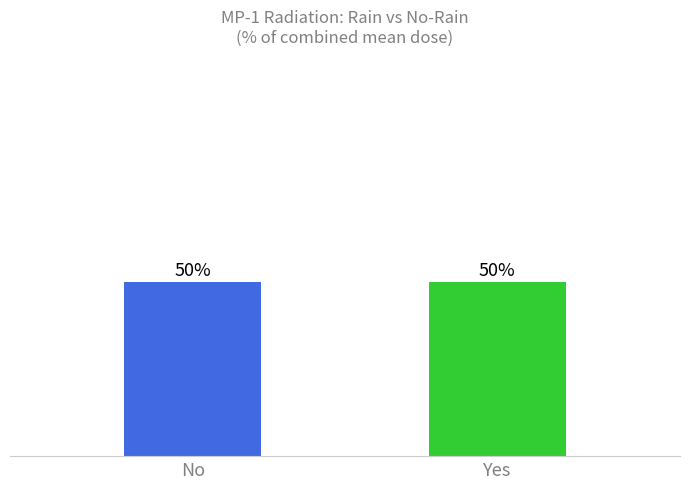

How many categories are shown in the chart?

2